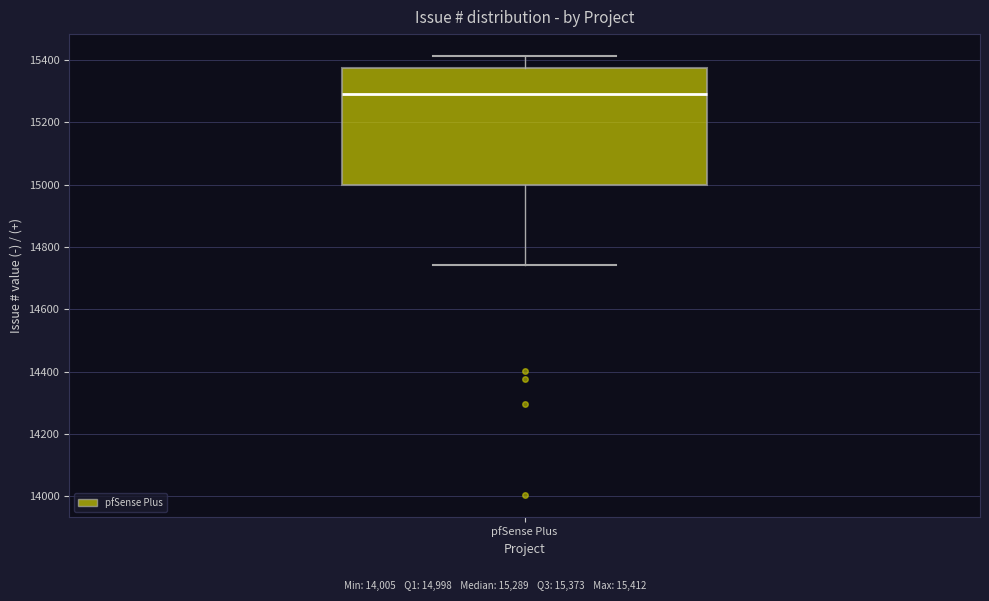

Read this box plot against the y-axis: the position of the median line, the range covered by the box, and the ends of both whiskers. The values are not printed on the chart, so give them approximately, as read against the axis.

median 15280, box 15000 to 15380, whiskers 14740 to 15420